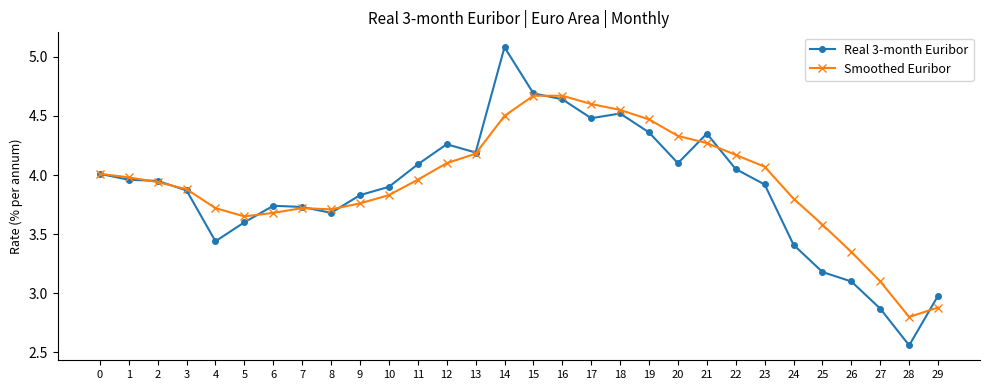

True or false: Smoothed Euribor has a value of 2.8 at 22.

False